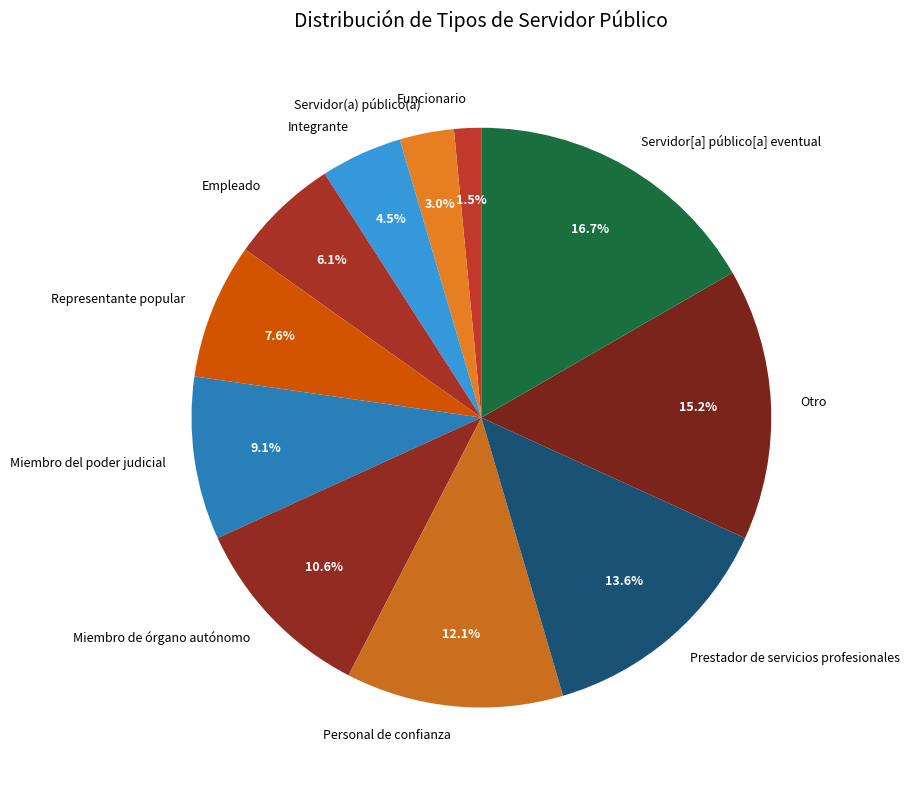

Which slice is the smallest?

Funcionario